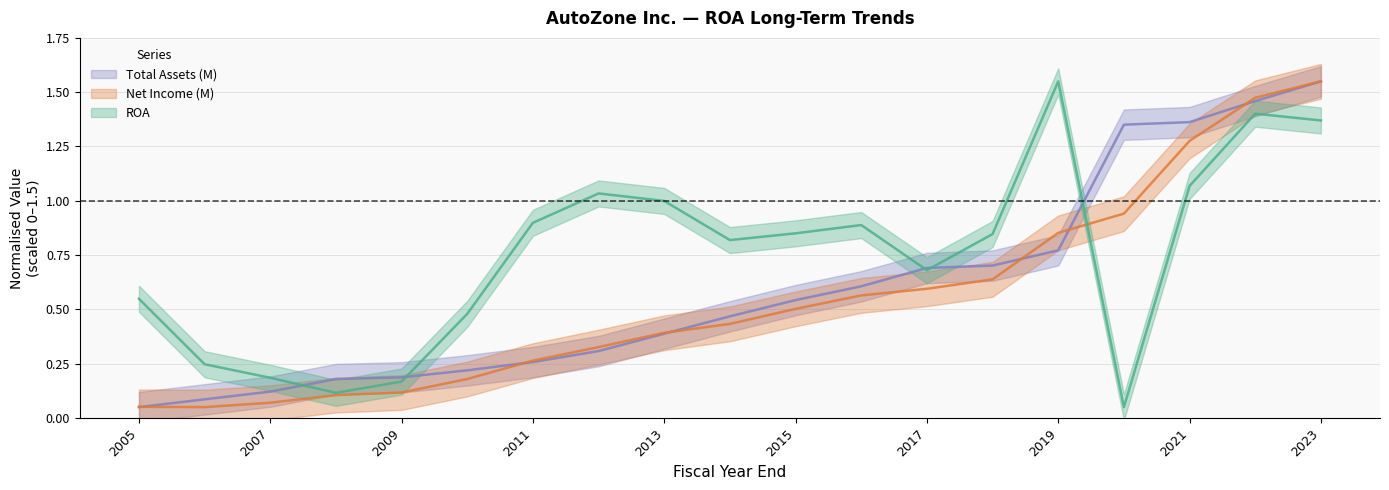

True or false: Net Income (M) has a value of 0.0 at 2006.

False